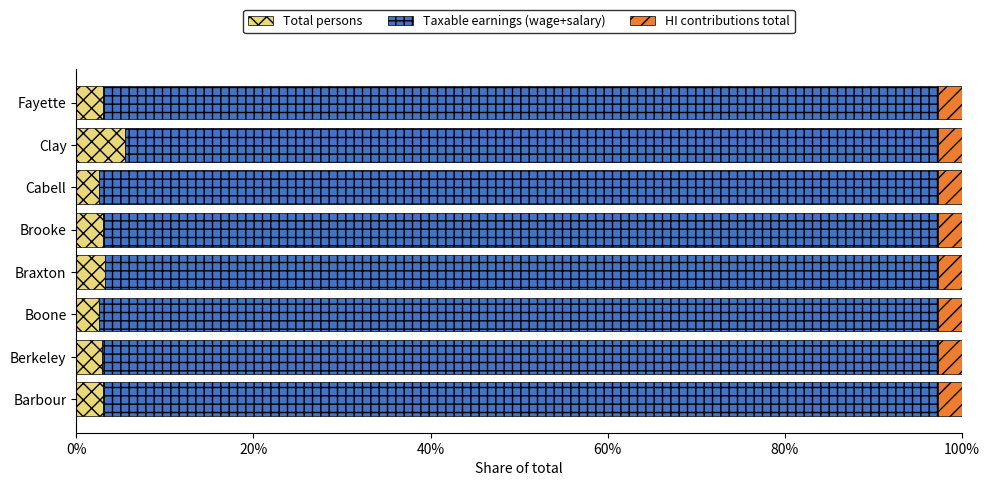

Which series has the widest spread of values?

Total persons